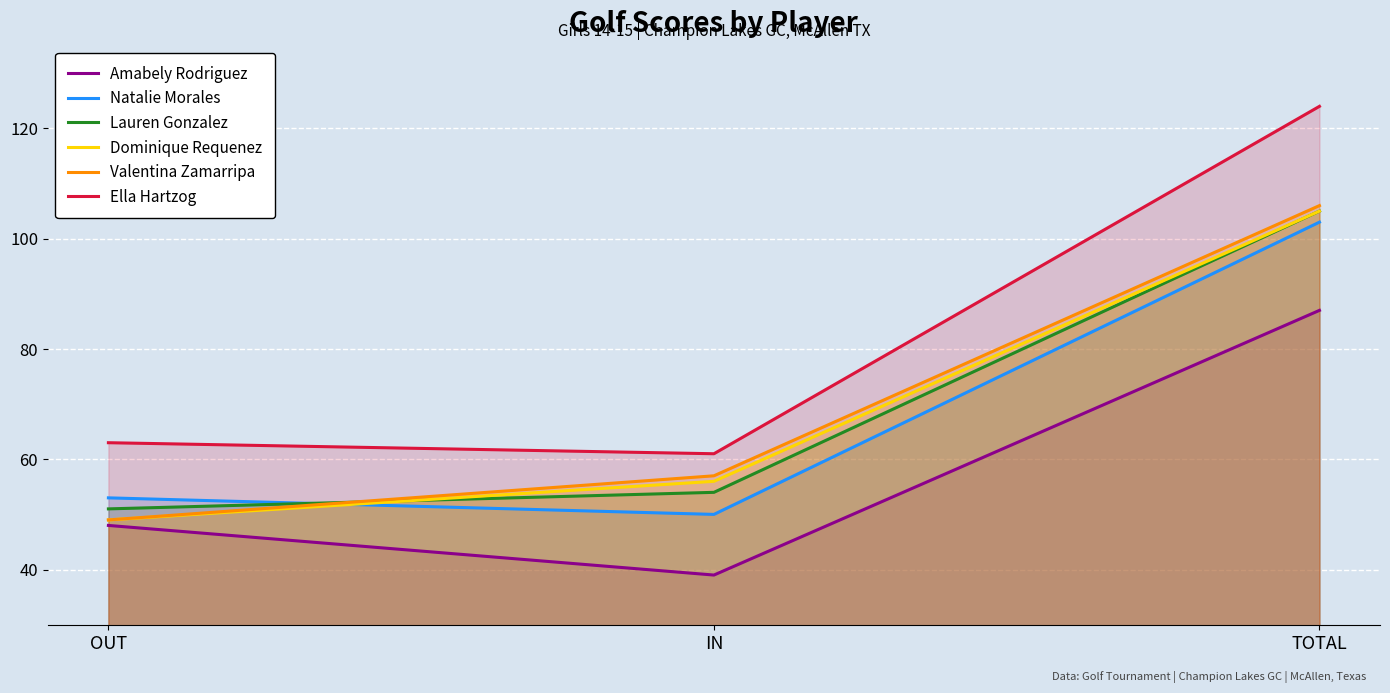

How many lines are shown in the chart?

6